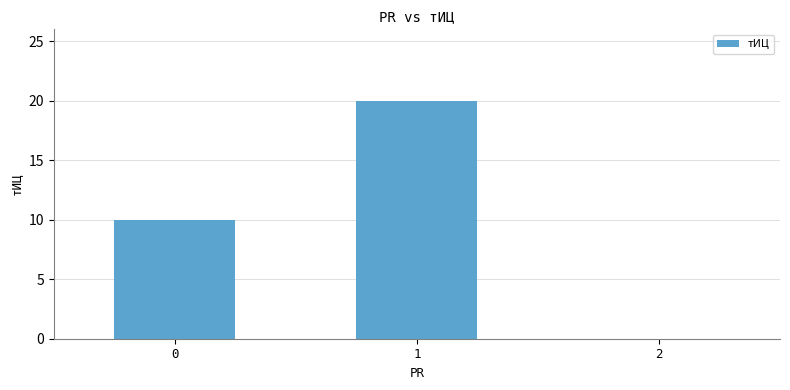

What is the sum of the values at 1 and 2?

20